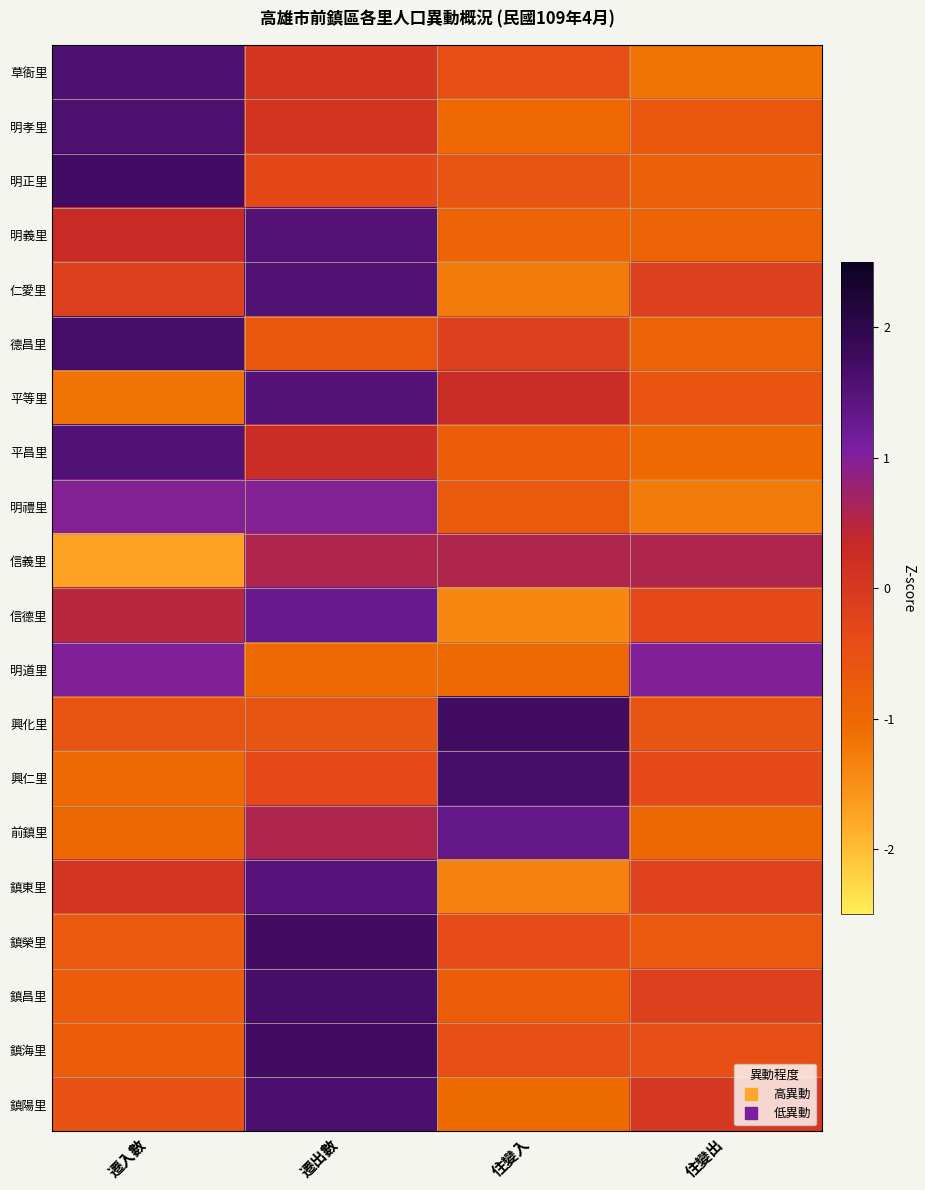

Reading right to left, transcribe all the data shown in this chart.

草衙里: 住變出=-1.2	住變入=-0.4	遷出數=0.0	遷入數=1.6
明孝里: 住變出=-0.7	住變入=-1.0	遷出數=0.1	遷入數=1.6
明正里: 住變出=-0.8	住變入=-0.6	遷出數=-0.3	遷入數=1.7
明義里: 住變出=-0.9	住變入=-0.9	遷出數=1.5	遷入數=0.3
仁愛里: 住變出=-0.1	住變入=-1.3	遷出數=1.5	遷入數=-0.1
德昌里: 住變出=-0.9	住變入=-0.2	遷出數=-0.6	遷入數=1.7
平等里: 住變出=-0.6	住變入=0.3	遷出數=1.5	遷入數=-1.2
平昌里: 住變出=-1.0	住變入=-0.8	遷出數=0.3	遷入數=1.5
明禮里: 住變出=-1.3	住變入=-0.7	遷出數=1.0	遷入數=1.0
信義里: 住變出=0.6	住變入=0.6	遷出數=0.6	遷入數=-1.7
信德里: 住變出=-0.3	住變入=-1.4	遷出數=1.3	遷入數=0.5
明道里: 住變出=1.0	住變入=-1.0	遷出數=-1.0	遷入數=1.0
興化里: 住變出=-0.6	住變入=1.7	遷出數=-0.6	遷入數=-0.6
興仁里: 住變出=-0.3	住變入=1.7	遷出數=-0.3	遷入數=-1.0
前鎮里: 住變出=-1.0	住變入=1.3	遷出數=0.6	遷入數=-1.0
鎮東里: 住變出=-0.2	住變入=-1.3	遷出數=1.5	遷入數=0.1
鎮榮里: 住變出=-0.7	住變入=-0.4	遷出數=1.7	遷入數=-0.7
鎮昌里: 住變出=-0.2	住變入=-0.8	遷出數=1.7	遷入數=-0.8
鎮海里: 住變出=-0.5	住變入=-0.5	遷出數=1.7	遷入數=-0.8
鎮陽里: 住變出=0.0	住變入=-1.1	遷出數=1.6	遷入數=-0.5